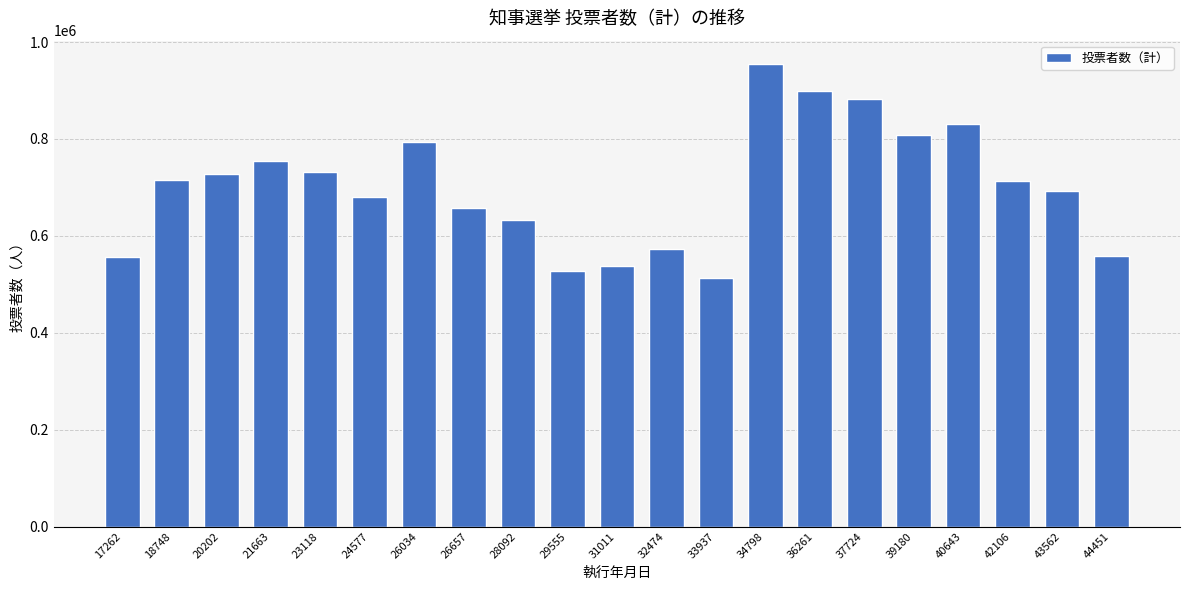

Are the bars grouped side by side (vs. stacked)?

No